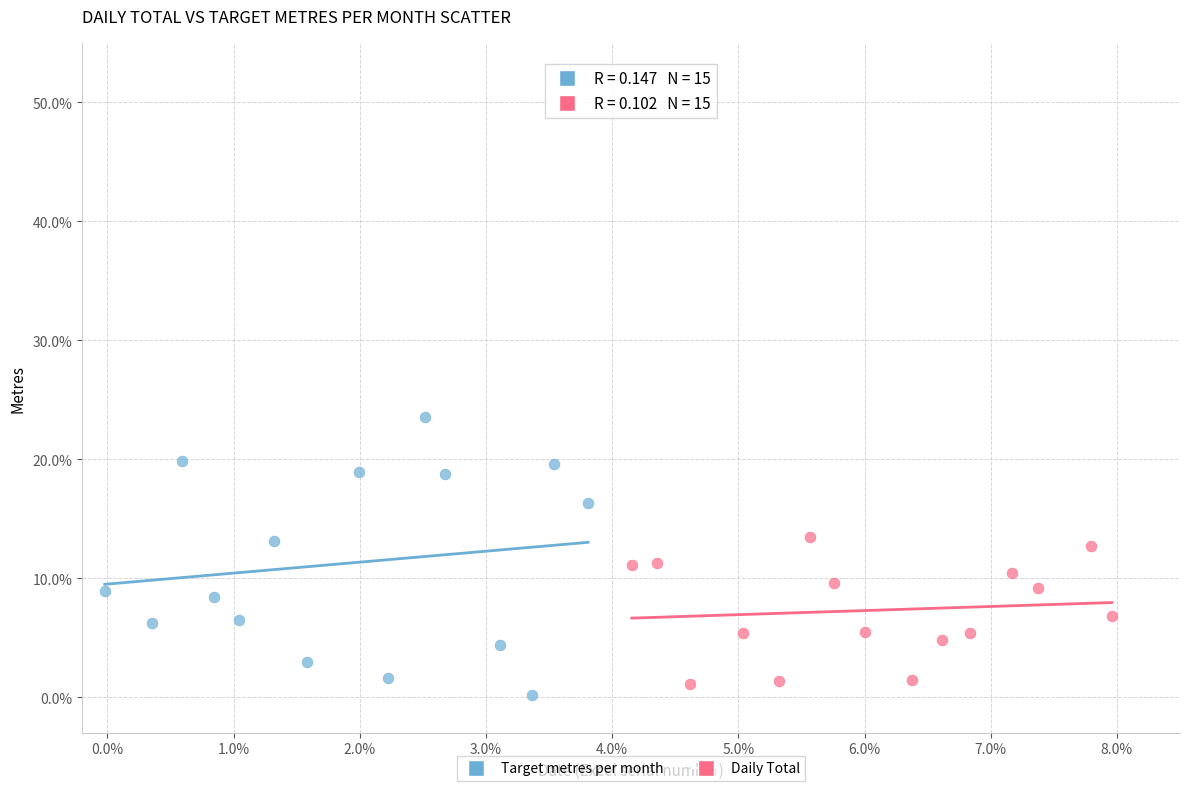

What are all the series names shown in the legend?

Target metres per month, Daily Total